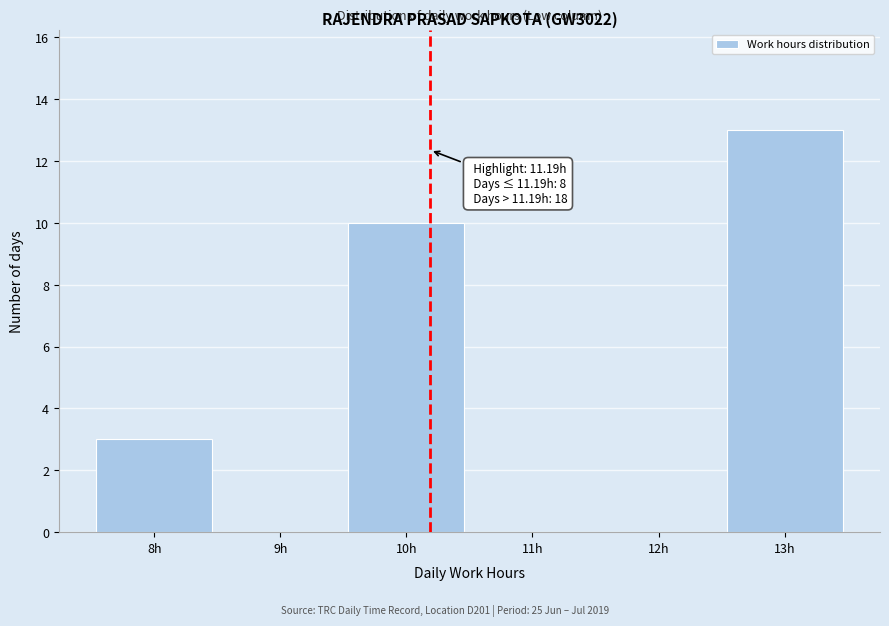

Reading left to right, extract all data points from this chart.

8h=3	9h=0	10h=10	11h=0	12h=0	13h=13